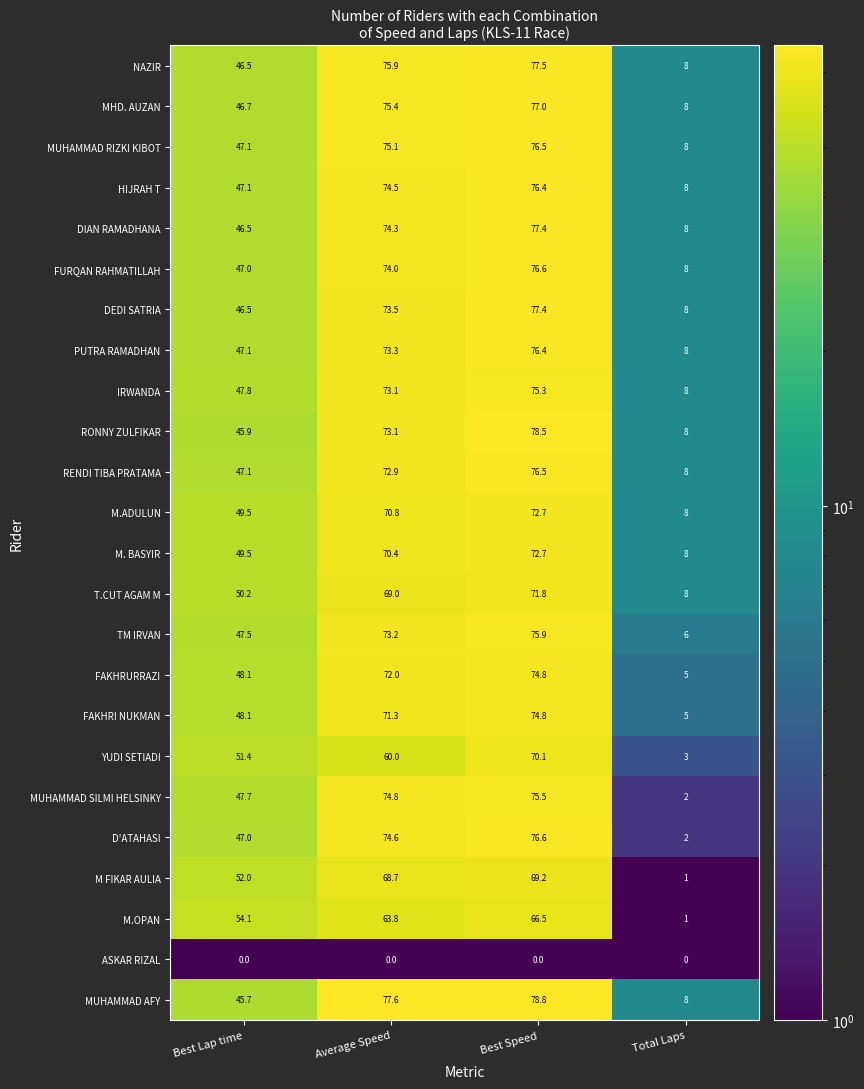

The value of HIJRAH T at Total Laps is 8.0. True or false?

True